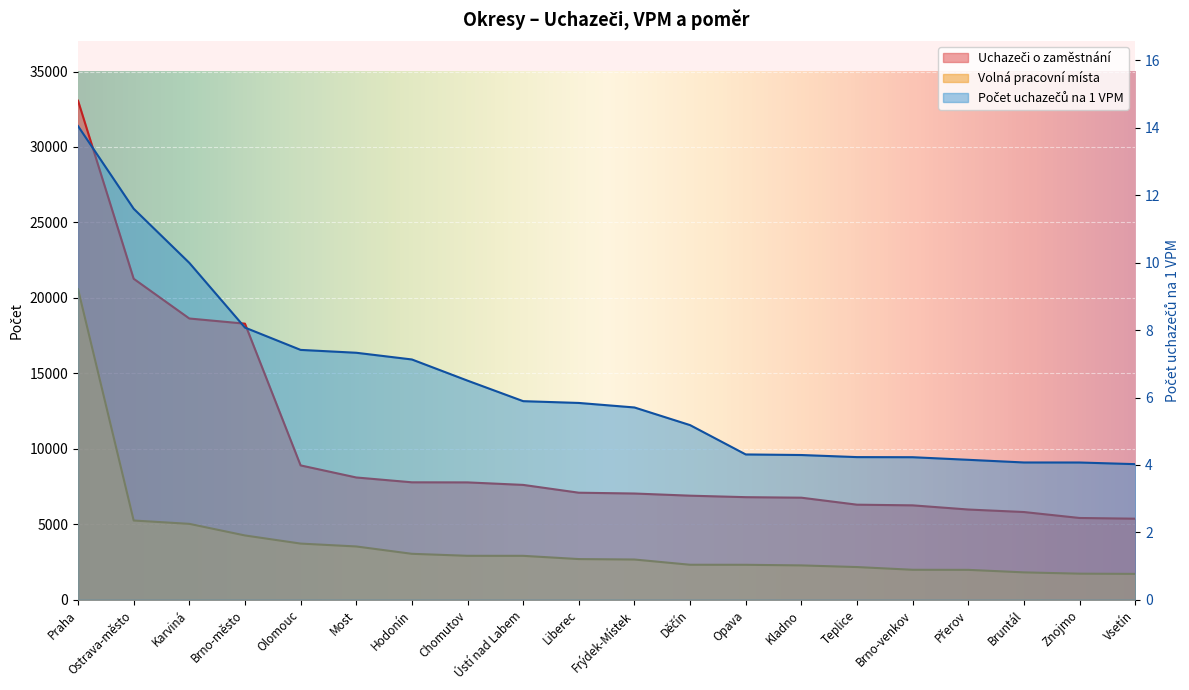

At which label does Počet uchazečů na 1 VPM reach its peak?

Praha